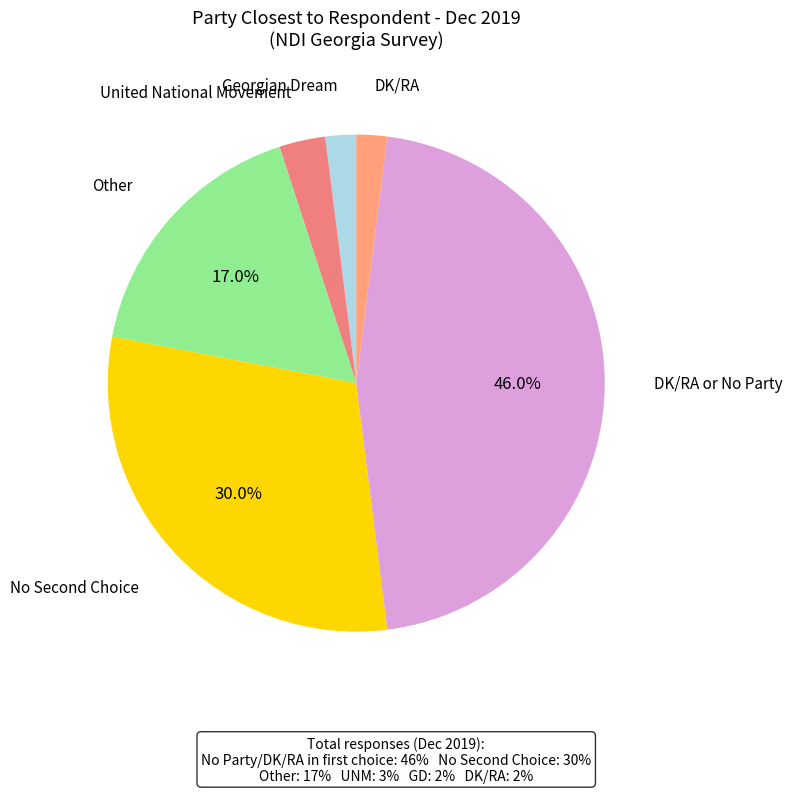

How many segments does this pie chart have?

6